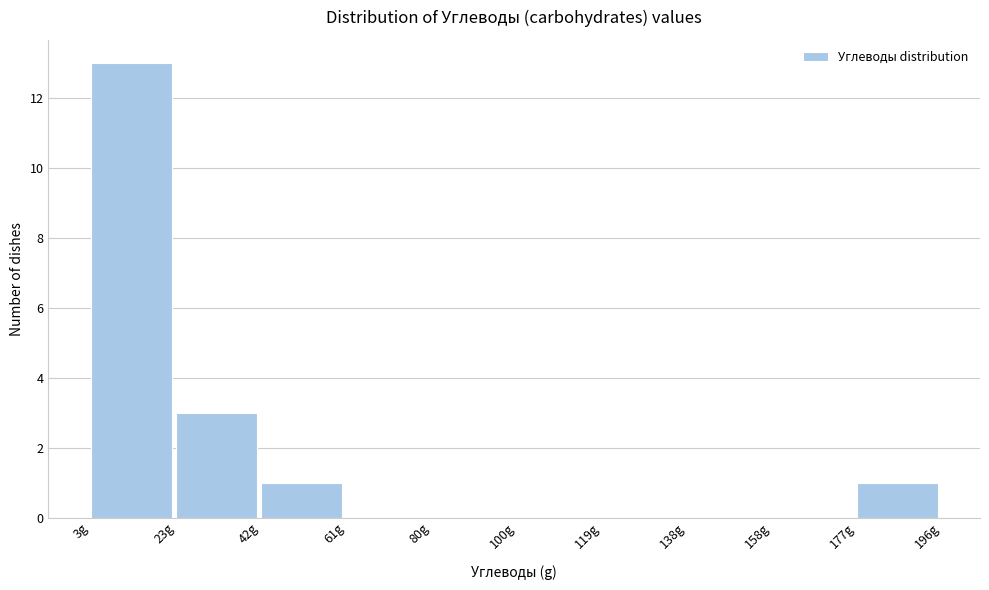

Reading left to right, list every bar in this chart as the range it spans on the x-axis followed by its height. Neither the bar edges nor the heights are printed on the chart, so give them approximately, as read against the axes.

4 to 22: 13
22 to 42: 3
42 to 62: 1
62 to 80: 0
80 to 100: 0
100 to 120: 0
120 to 138: 0
138 to 158: 0
158 to 176: 0
176 to 196: 1